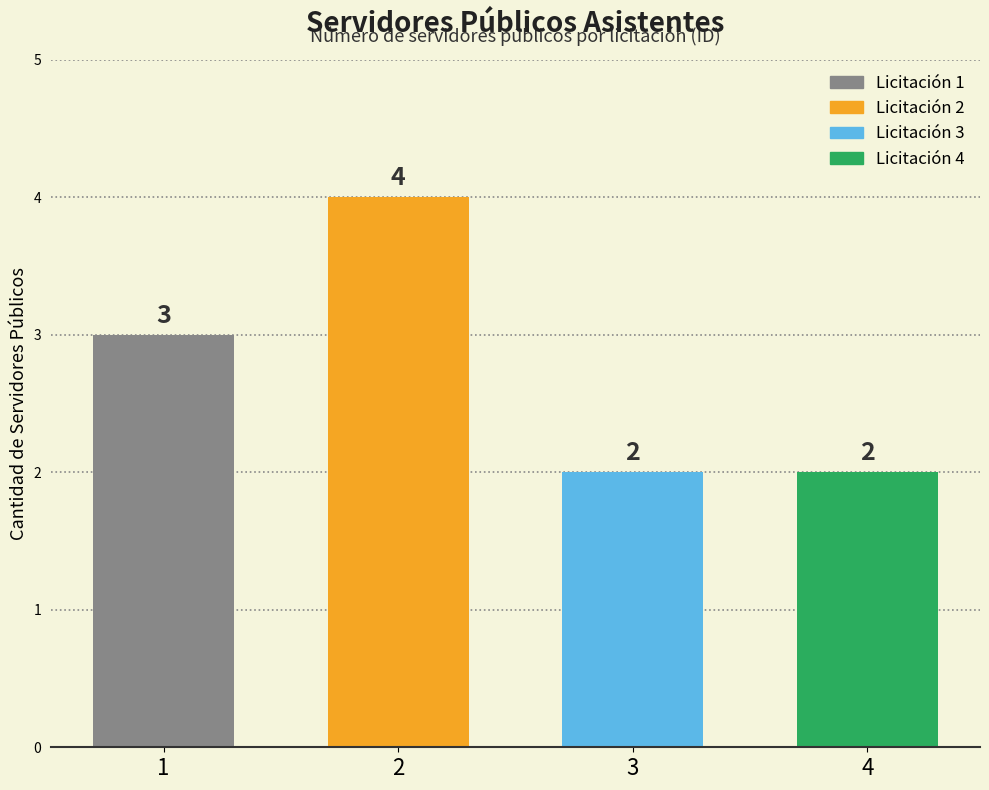

Count the values in the range 2 to 4.

4